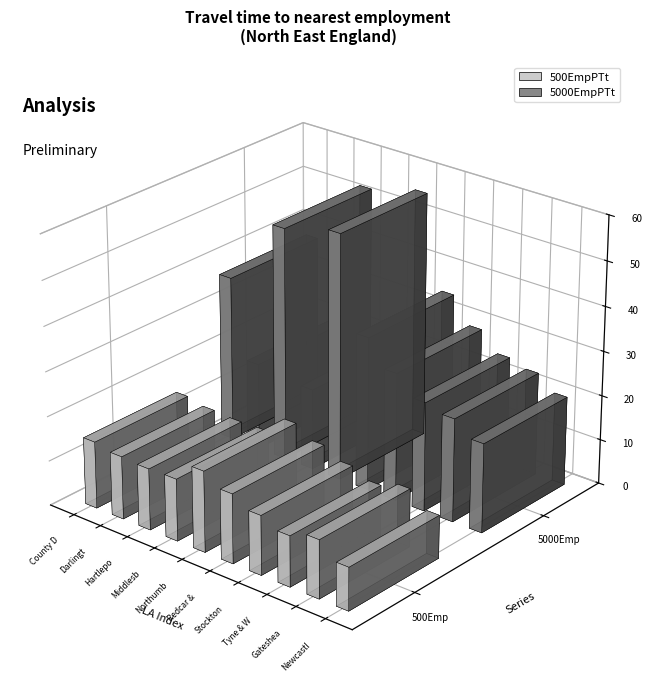

At which label does 5000EmpPTt reach its peak?

Northumberland